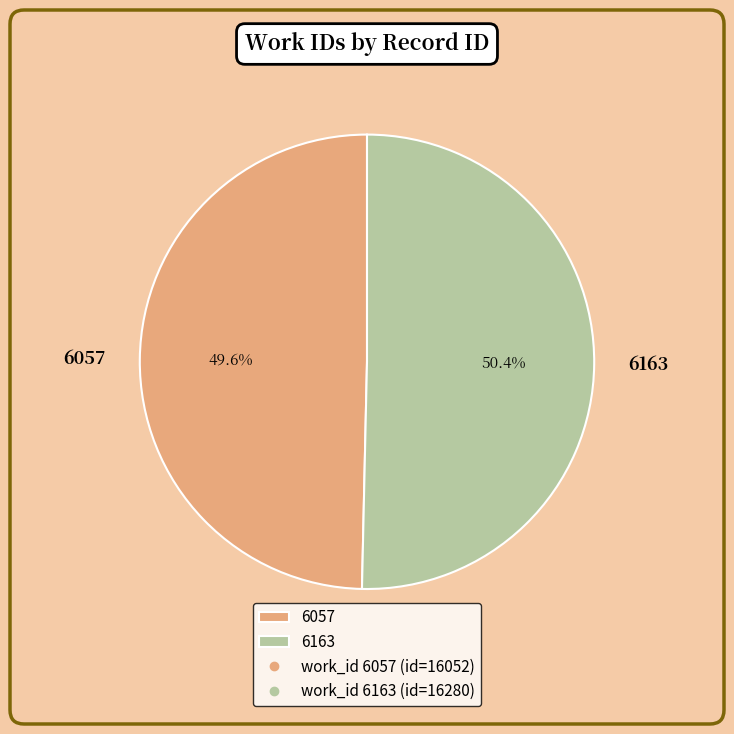

Rank the categories by value from highest to lowest.

6163, 6057